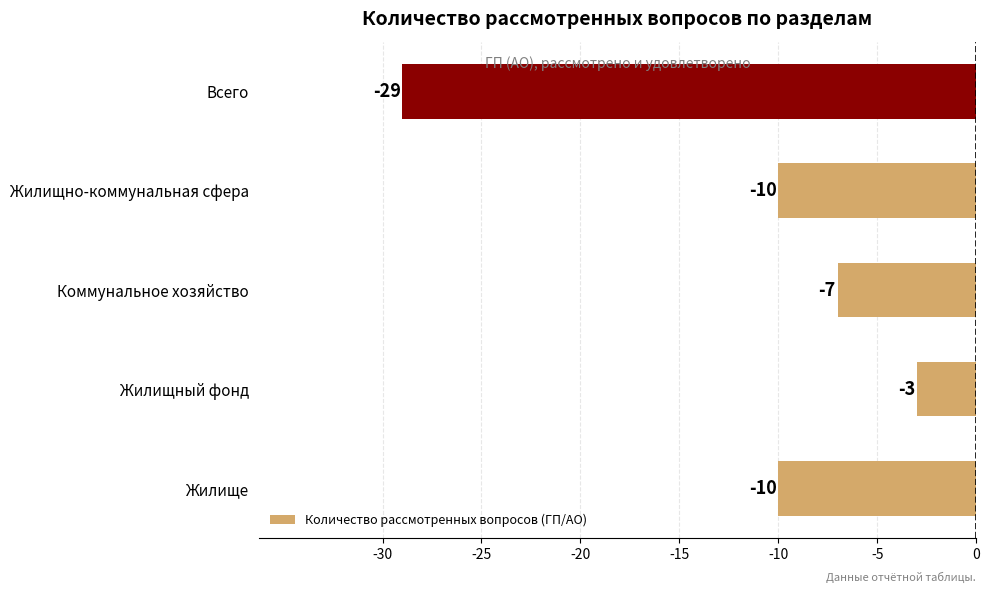

What is the sum of all values?

-59